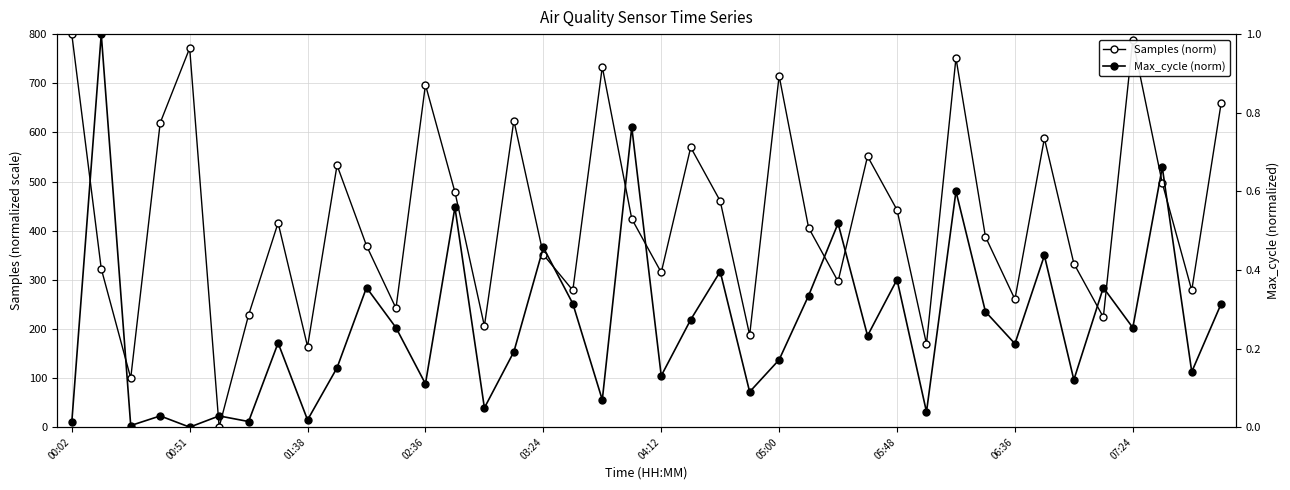

Count the number of categories in the chart.

40